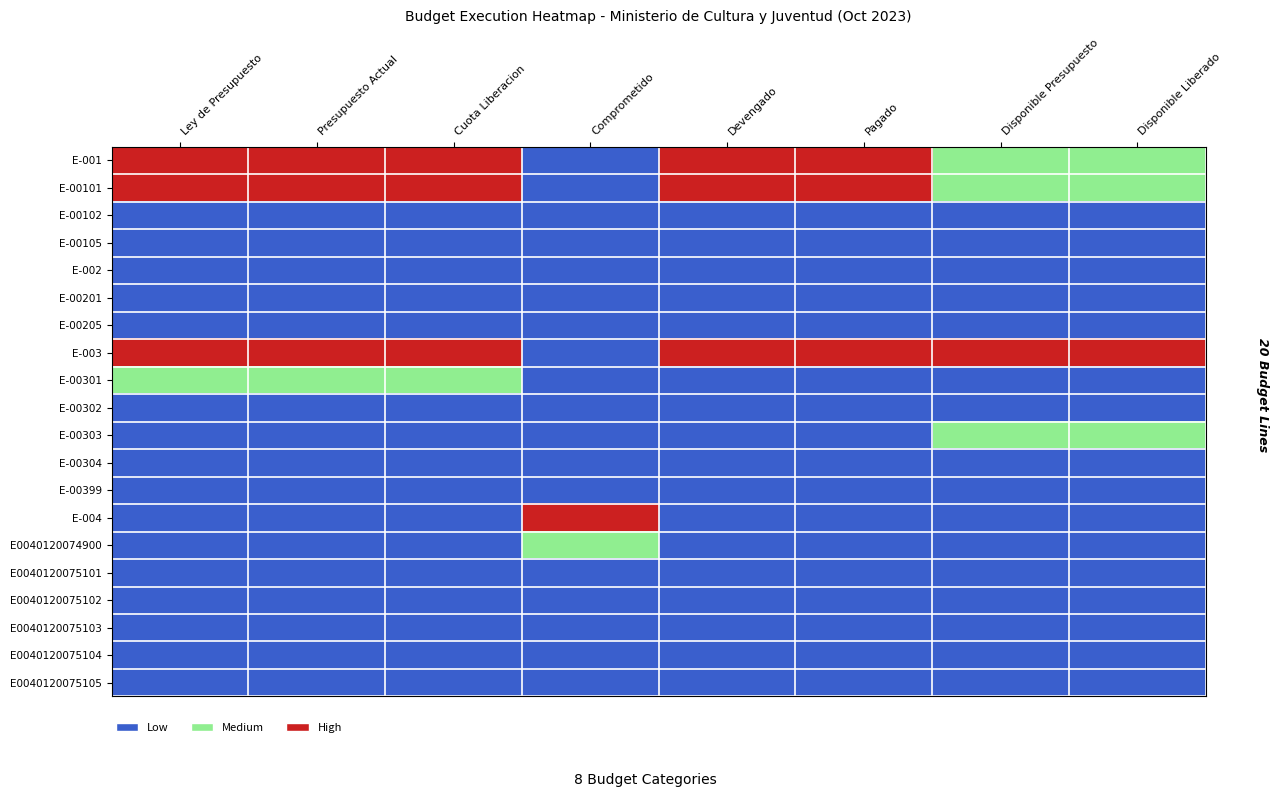

Reading right to left, what are all the values shown in this chart?

E-001: Disponible Liberado=1	Disponible Presupuesto=1	Pagado=2	Devengado=2	Comprometido=0	Cuota Liberacion=2	Presupuesto Actual=2	Ley de Presupuesto=2
E-00101: Disponible Liberado=1	Disponible Presupuesto=1	Pagado=2	Devengado=2	Comprometido=0	Cuota Liberacion=2	Presupuesto Actual=2	Ley de Presupuesto=2
E-00102: Disponible Liberado=0	Disponible Presupuesto=0	Pagado=0	Devengado=0	Comprometido=0	Cuota Liberacion=0	Presupuesto Actual=0	Ley de Presupuesto=0
E-00105: Disponible Liberado=0	Disponible Presupuesto=0	Pagado=0	Devengado=0	Comprometido=0	Cuota Liberacion=0	Presupuesto Actual=0	Ley de Presupuesto=0
E-002: Disponible Liberado=0	Disponible Presupuesto=0	Pagado=0	Devengado=0	Comprometido=0	Cuota Liberacion=0	Presupuesto Actual=0	Ley de Presupuesto=0
E-00201: Disponible Liberado=0	Disponible Presupuesto=0	Pagado=0	Devengado=0	Comprometido=0	Cuota Liberacion=0	Presupuesto Actual=0	Ley de Presupuesto=0
E-00205: Disponible Liberado=0	Disponible Presupuesto=0	Pagado=0	Devengado=0	Comprometido=0	Cuota Liberacion=0	Presupuesto Actual=0	Ley de Presupuesto=0
E-003: Disponible Liberado=2	Disponible Presupuesto=2	Pagado=2	Devengado=2	Comprometido=0	Cuota Liberacion=2	Presupuesto Actual=2	Ley de Presupuesto=2
E-00301: Disponible Liberado=0	Disponible Presupuesto=0	Pagado=0	Devengado=0	Comprometido=0	Cuota Liberacion=1	Presupuesto Actual=1	Ley de Presupuesto=1
E-00302: Disponible Liberado=0	Disponible Presupuesto=0	Pagado=0	Devengado=0	Comprometido=0	Cuota Liberacion=0	Presupuesto Actual=0	Ley de Presupuesto=0
E-00303: Disponible Liberado=1	Disponible Presupuesto=1	Pagado=0	Devengado=0	Comprometido=0	Cuota Liberacion=0	Presupuesto Actual=0	Ley de Presupuesto=0
E-00304: Disponible Liberado=0	Disponible Presupuesto=0	Pagado=0	Devengado=0	Comprometido=0	Cuota Liberacion=0	Presupuesto Actual=0	Ley de Presupuesto=0
E-00399: Disponible Liberado=0	Disponible Presupuesto=0	Pagado=0	Devengado=0	Comprometido=0	Cuota Liberacion=0	Presupuesto Actual=0	Ley de Presupuesto=0
E-004: Disponible Liberado=0	Disponible Presupuesto=0	Pagado=0	Devengado=0	Comprometido=2	Cuota Liberacion=0	Presupuesto Actual=0	Ley de Presupuesto=0
E0040120074900: Disponible Liberado=0	Disponible Presupuesto=0	Pagado=0	Devengado=0	Comprometido=1	Cuota Liberacion=0	Presupuesto Actual=0	Ley de Presupuesto=0
E0040120075101: Disponible Liberado=0	Disponible Presupuesto=0	Pagado=0	Devengado=0	Comprometido=0	Cuota Liberacion=0	Presupuesto Actual=0	Ley de Presupuesto=0
E0040120075102: Disponible Liberado=0	Disponible Presupuesto=0	Pagado=0	Devengado=0	Comprometido=0	Cuota Liberacion=0	Presupuesto Actual=0	Ley de Presupuesto=0
E0040120075103: Disponible Liberado=0	Disponible Presupuesto=0	Pagado=0	Devengado=0	Comprometido=0	Cuota Liberacion=0	Presupuesto Actual=0	Ley de Presupuesto=0
E0040120075104: Disponible Liberado=0	Disponible Presupuesto=0	Pagado=0	Devengado=0	Comprometido=0	Cuota Liberacion=0	Presupuesto Actual=0	Ley de Presupuesto=0
E0040120075105: Disponible Liberado=0	Disponible Presupuesto=0	Pagado=0	Devengado=0	Comprometido=0	Cuota Liberacion=0	Presupuesto Actual=0	Ley de Presupuesto=0